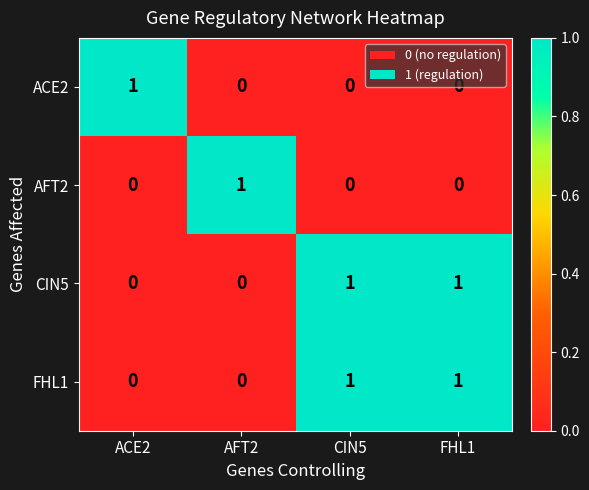

True or false: AFT2 has a value of 0 at ACE2.

True